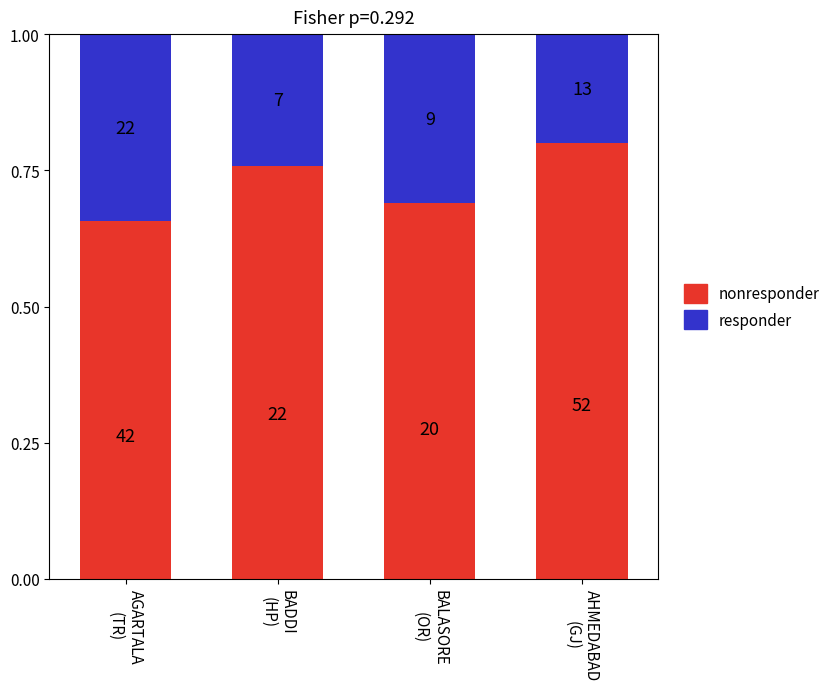

Which series has the largest total across all categories?

nonresponder